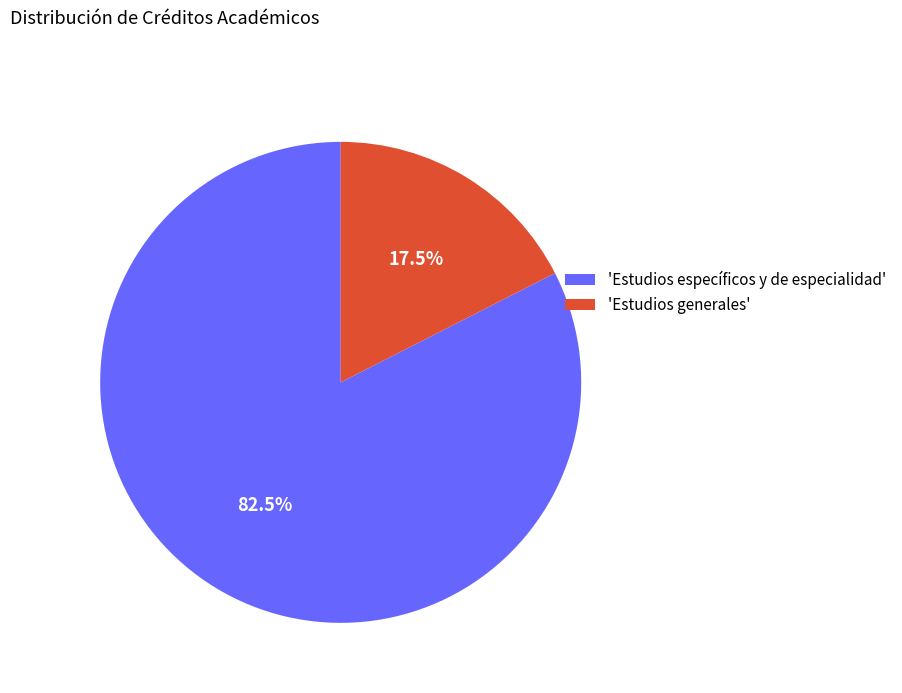

What percentage is NOT represented by 'Estudios generales'?

82.5%